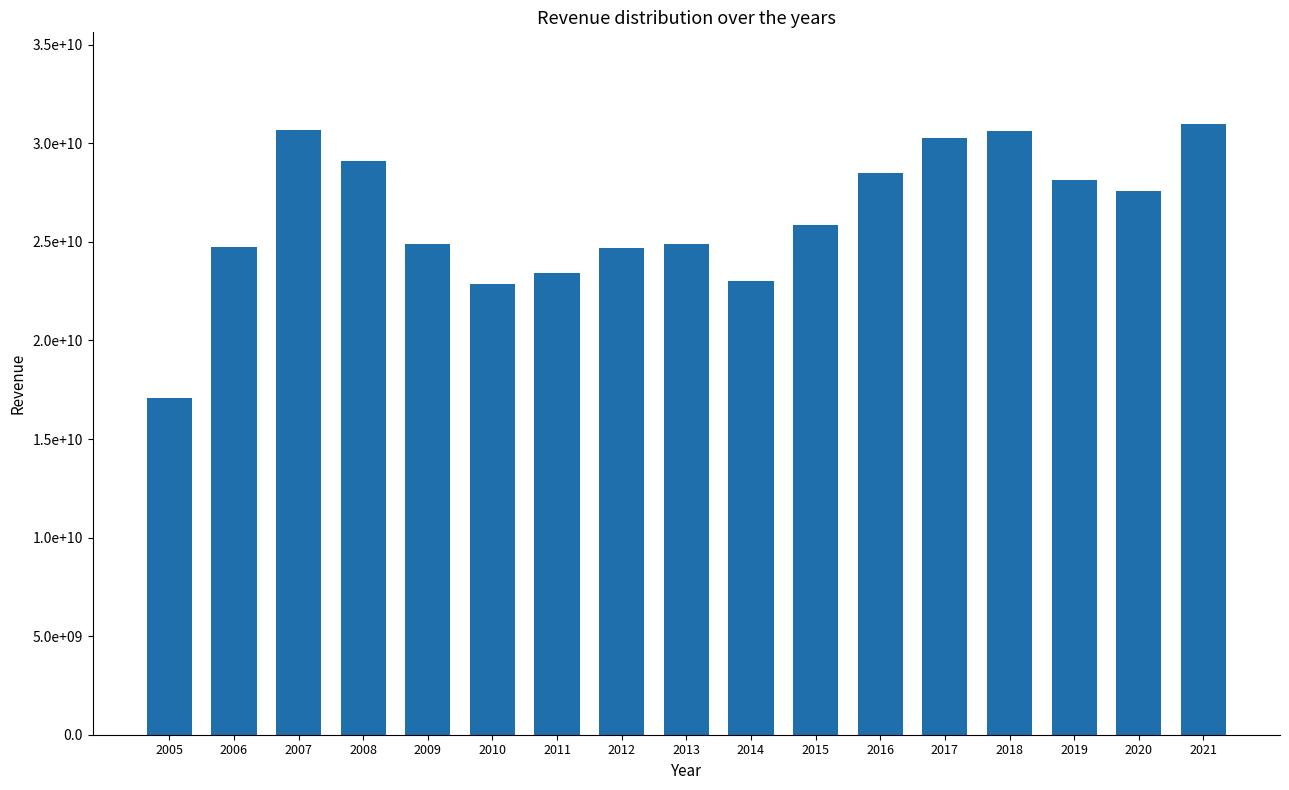

Rank the categories by value from highest to lowest.

2021, 2007, 2018, 2017, 2008, 2016, 2019, 2020, 2015, 2013, 2009, 2006, 2012, 2011, 2014, 2010, 2005